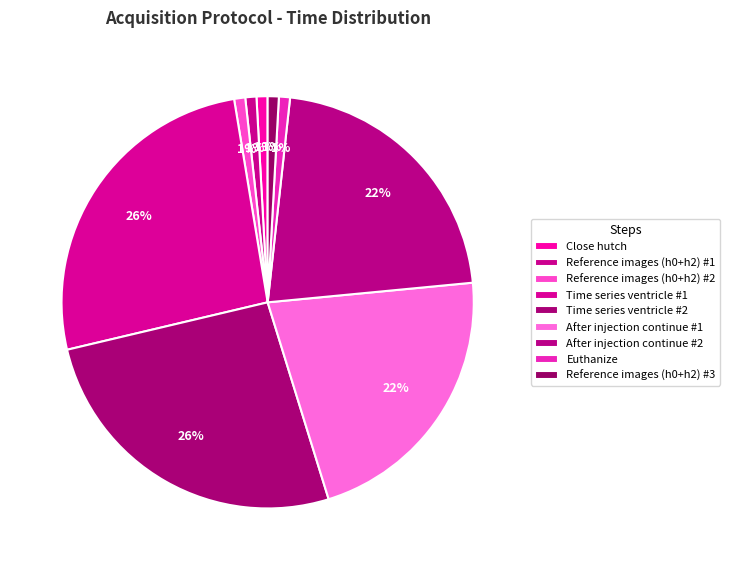

To the nearest percent, what is the combined percentage of Close hutch and Euthanize?

2%